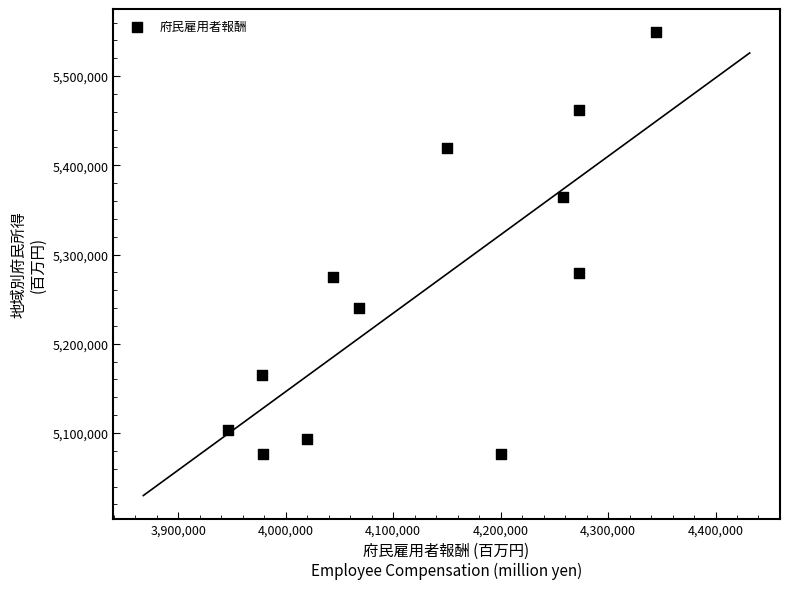

What is the average Y value?

5258679